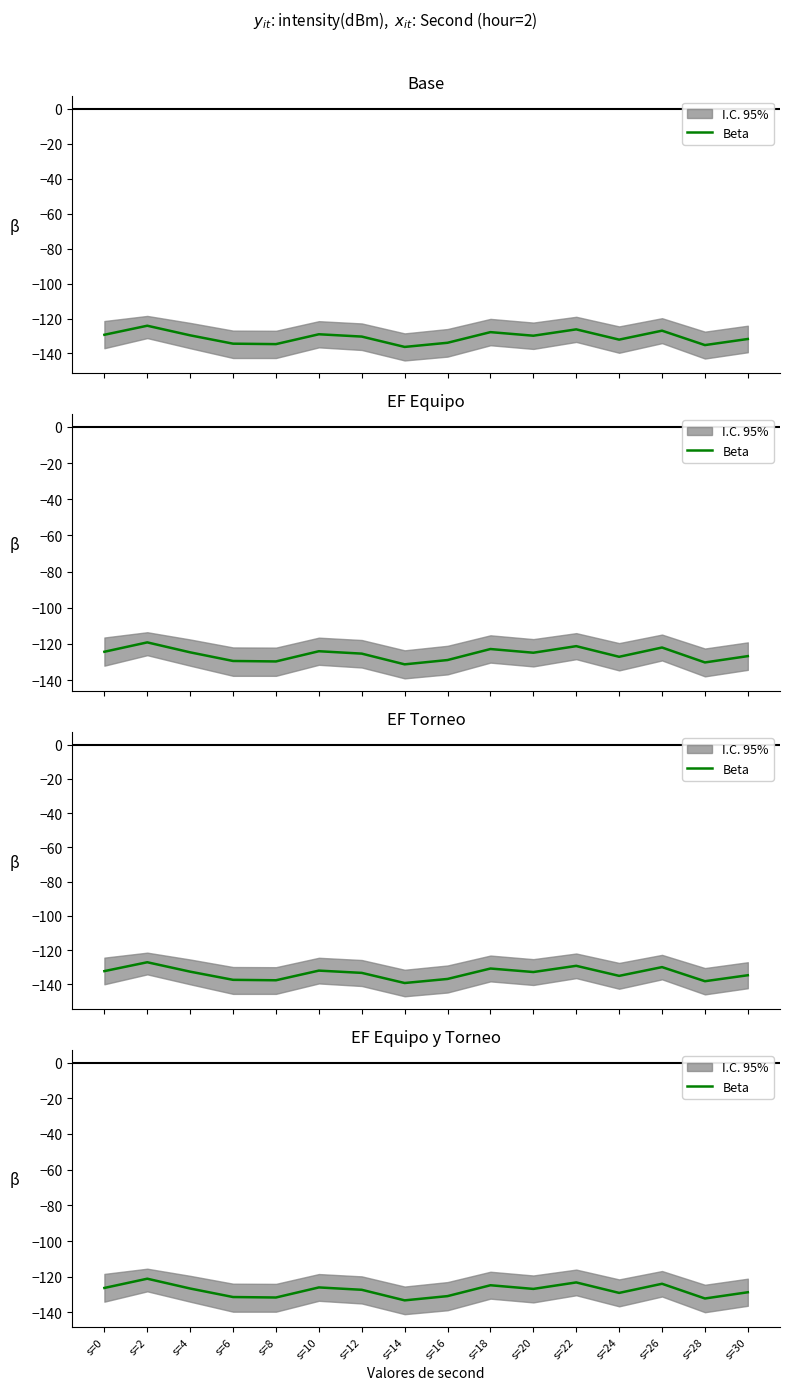

True or false: the data shows -54.3 at s=4.

False